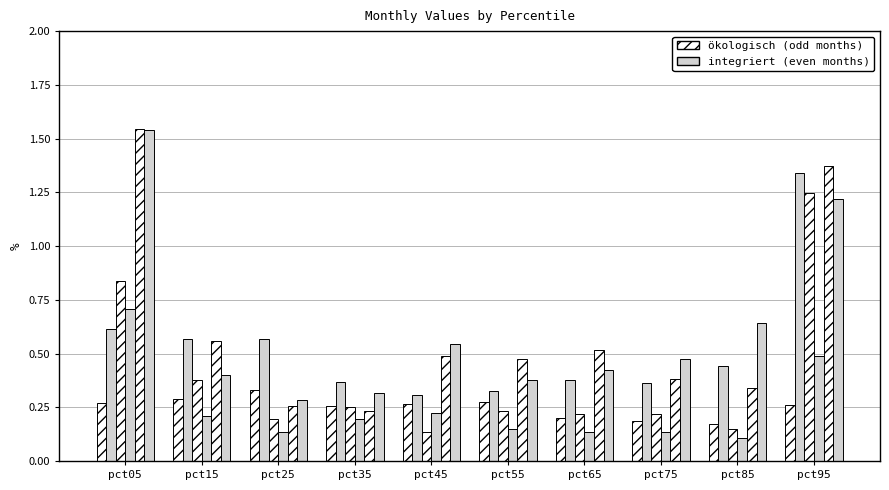

Reading left to right, extract all data points from this chart.

Jan: 0.3	0.3	0.3	0.3	0.3	0.3	0.2	0.2	0.2	0.3
Feb: 0.6	0.6	0.6	0.4	0.3	0.3	0.4	0.4	0.4	1.3
Mar: 0.8	0.4	0.2	0.3	0.1	0.2	0.2	0.2	0.1	1.2
Apr: 0.7	0.2	0.1	0.2	0.2	0.2	0.1	0.1	0.1	0.5
May: 1.5	0.6	0.3	0.2	0.5	0.5	0.5	0.4	0.3	1.4
Jun: 1.5	0.4	0.3	0.3	0.5	0.4	0.4	0.5	0.6	1.2